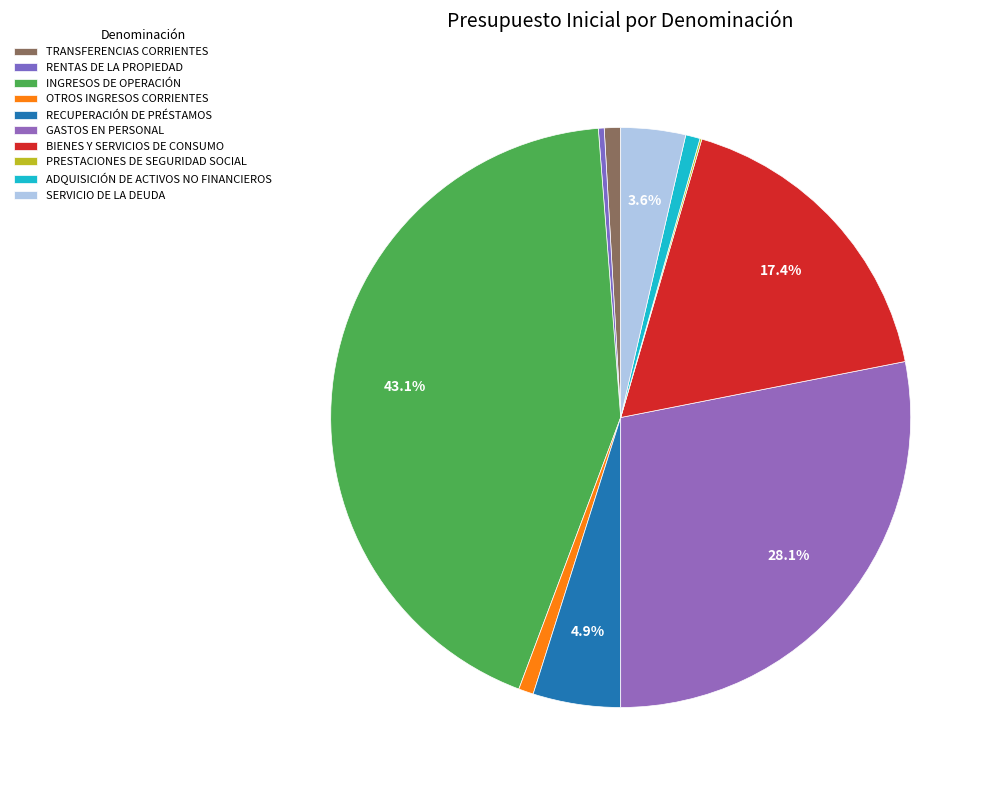

Between GASTOS EN PERSONAL and INGRESOS DE OPERACIÓN, which is larger?

INGRESOS DE OPERACIÓN